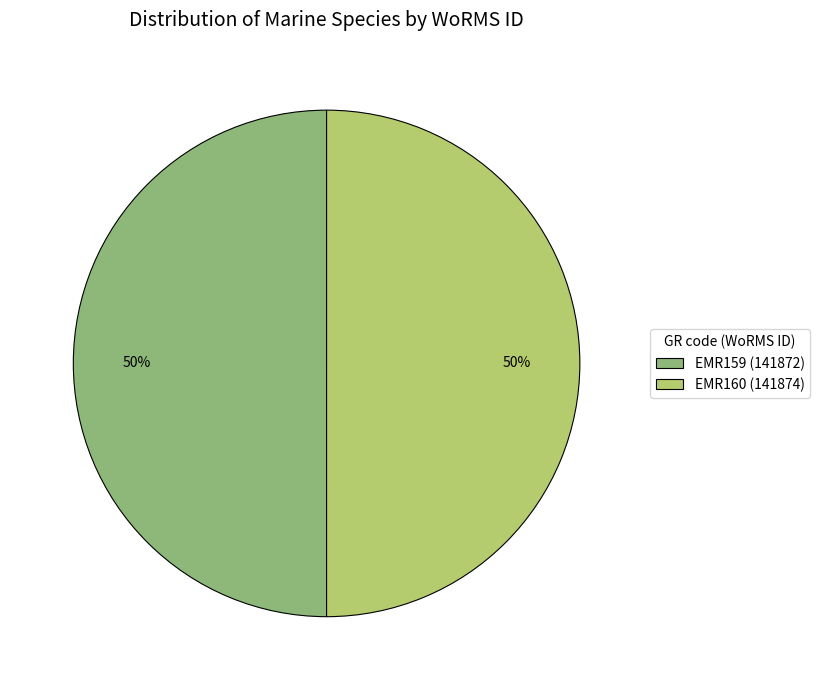

To the nearest percent, what is the combined percentage of EMR160 and EMR159?

100%